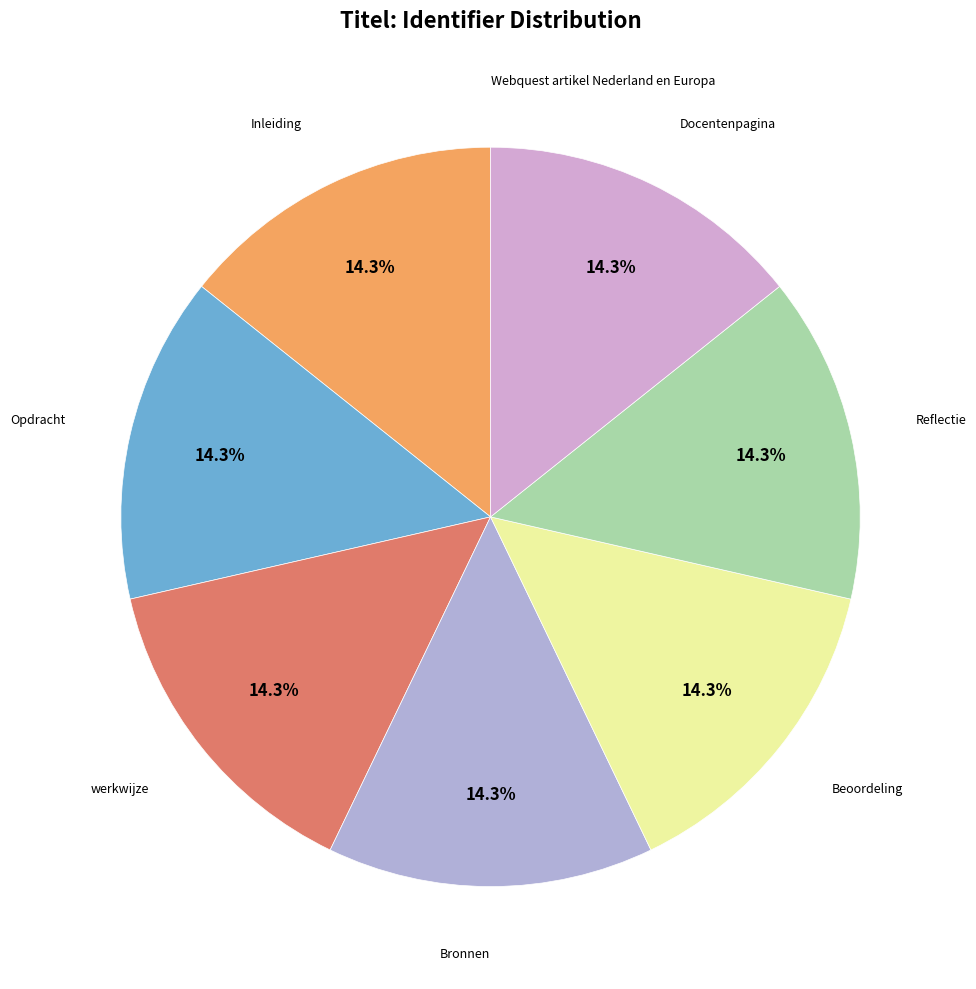

Approximately how many times larger is the value at Inleiding compared to Reflectie?

1.0